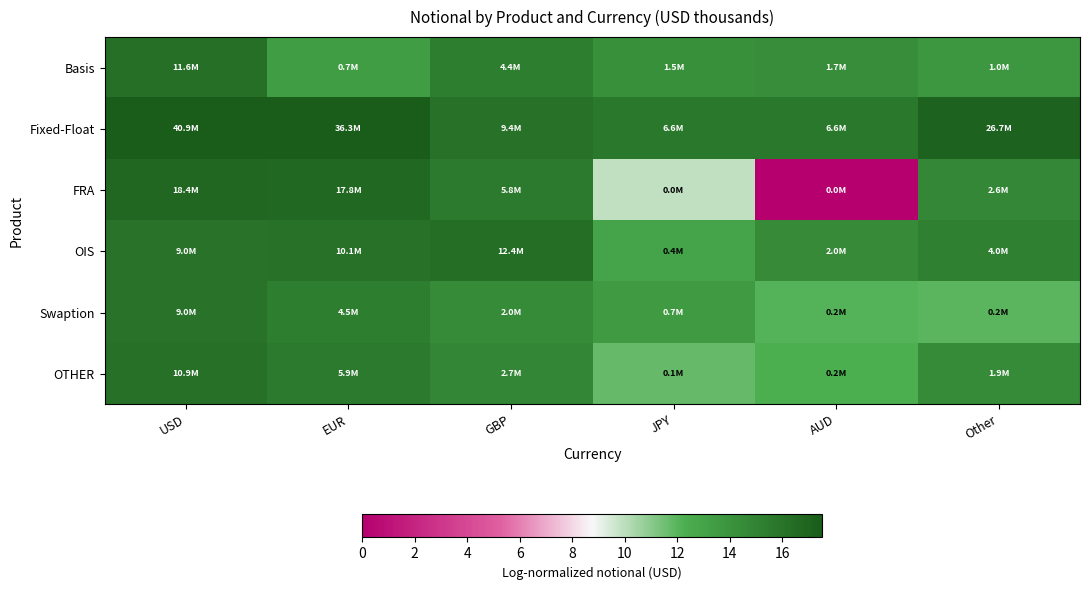

What is the spread (max minus min) of values at EUR?

4.0